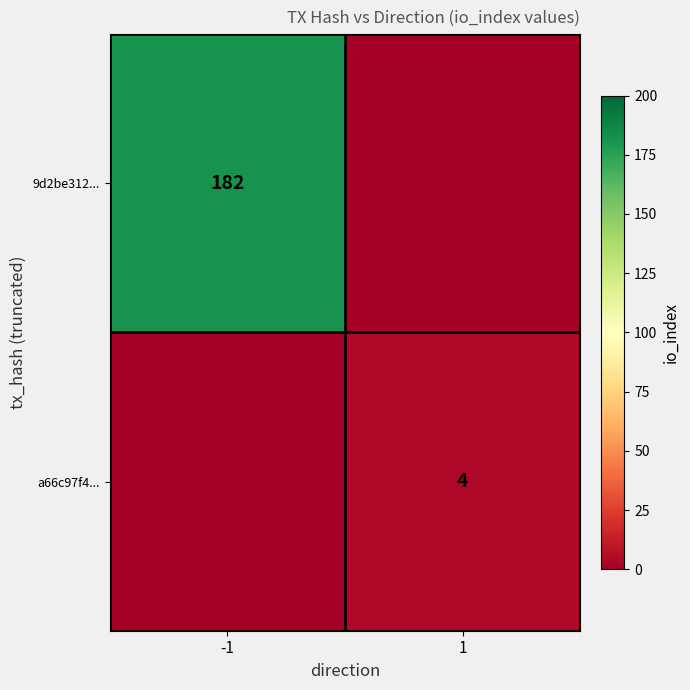

What is the spread (max minus min) of values at 1?

4